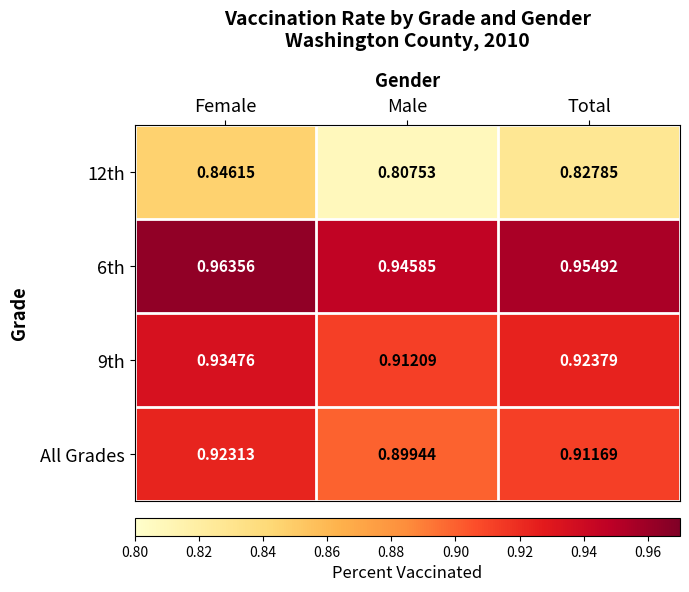

Which category has the highest value across all series?

Female